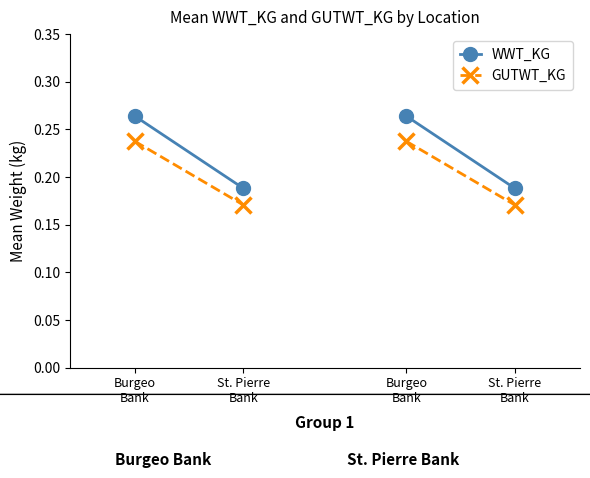

What is the total value across all series at Burgeo
Bank?

0.5